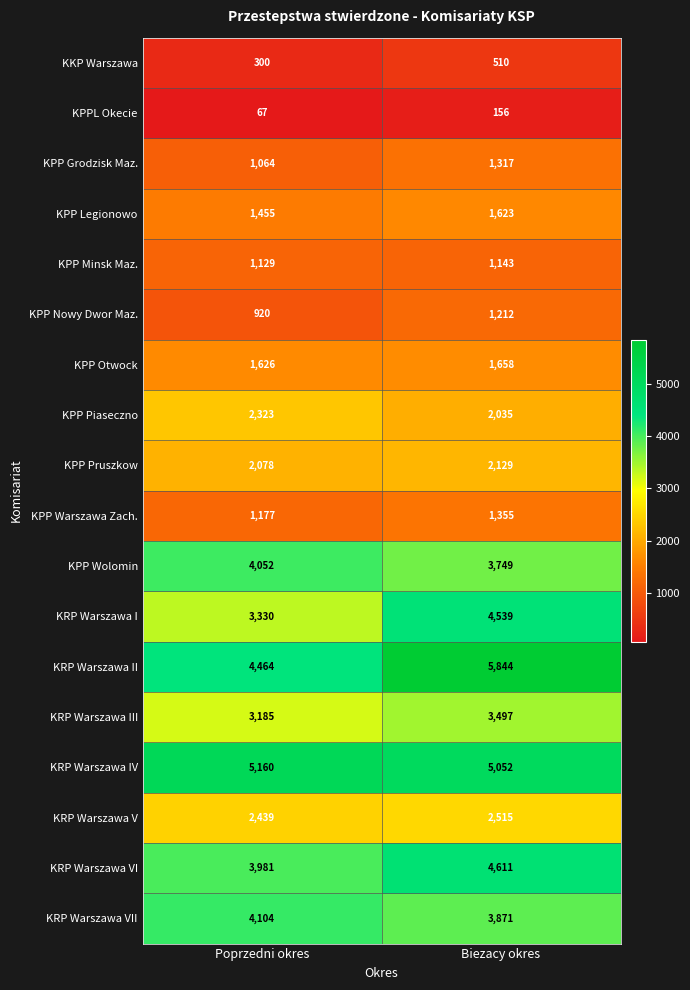

At how many categories does at least one series exceed 2762?

2